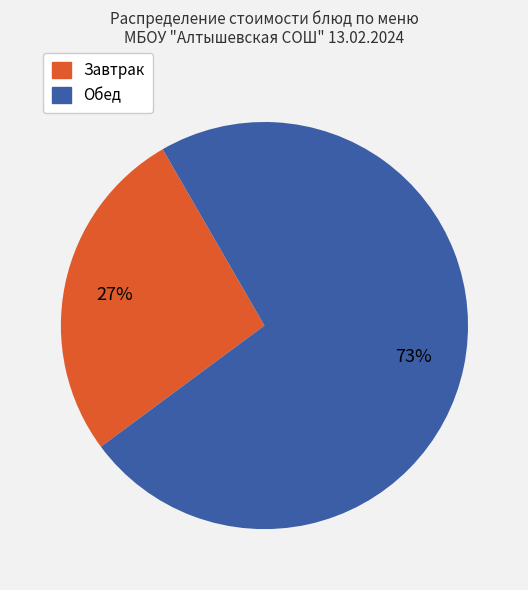

Count the number of slices in the pie.

2